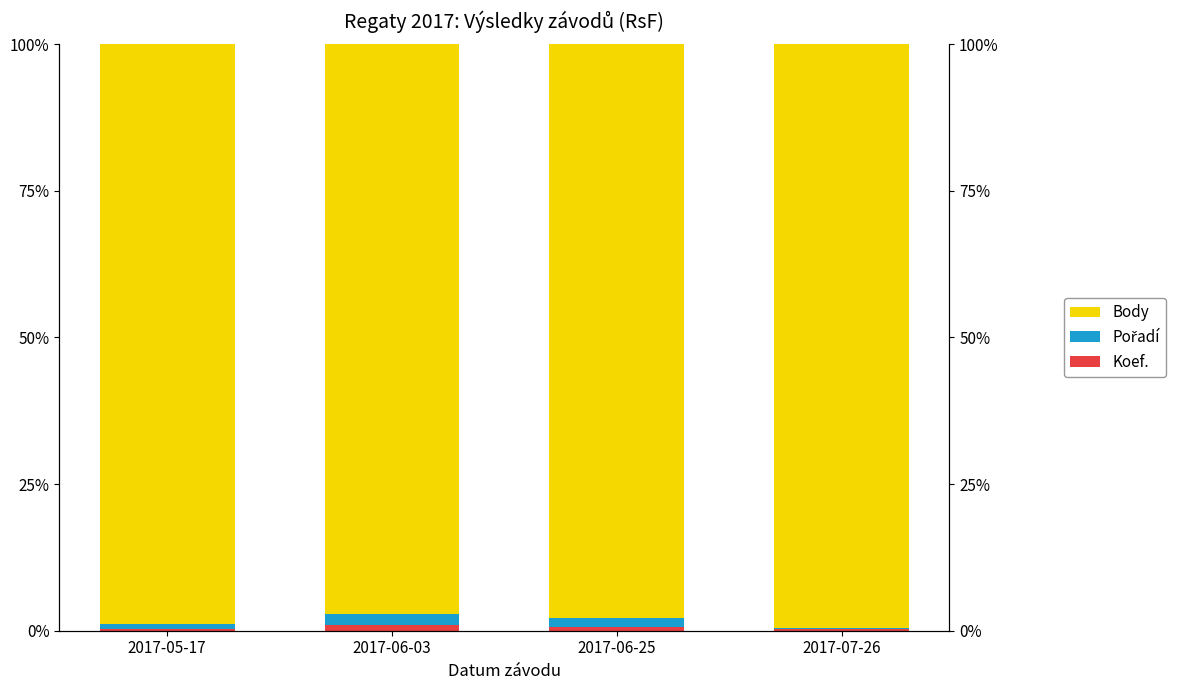

What is the approximate value of Pořadí at 2017-05-17?

1.0